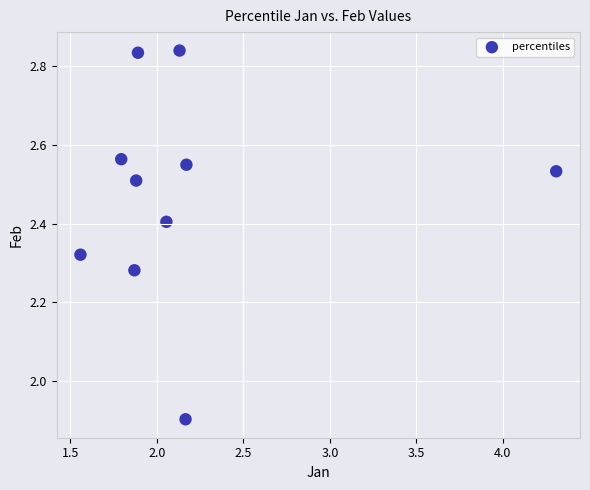

What Y value in the scatter plot is closest to 2?

1.9